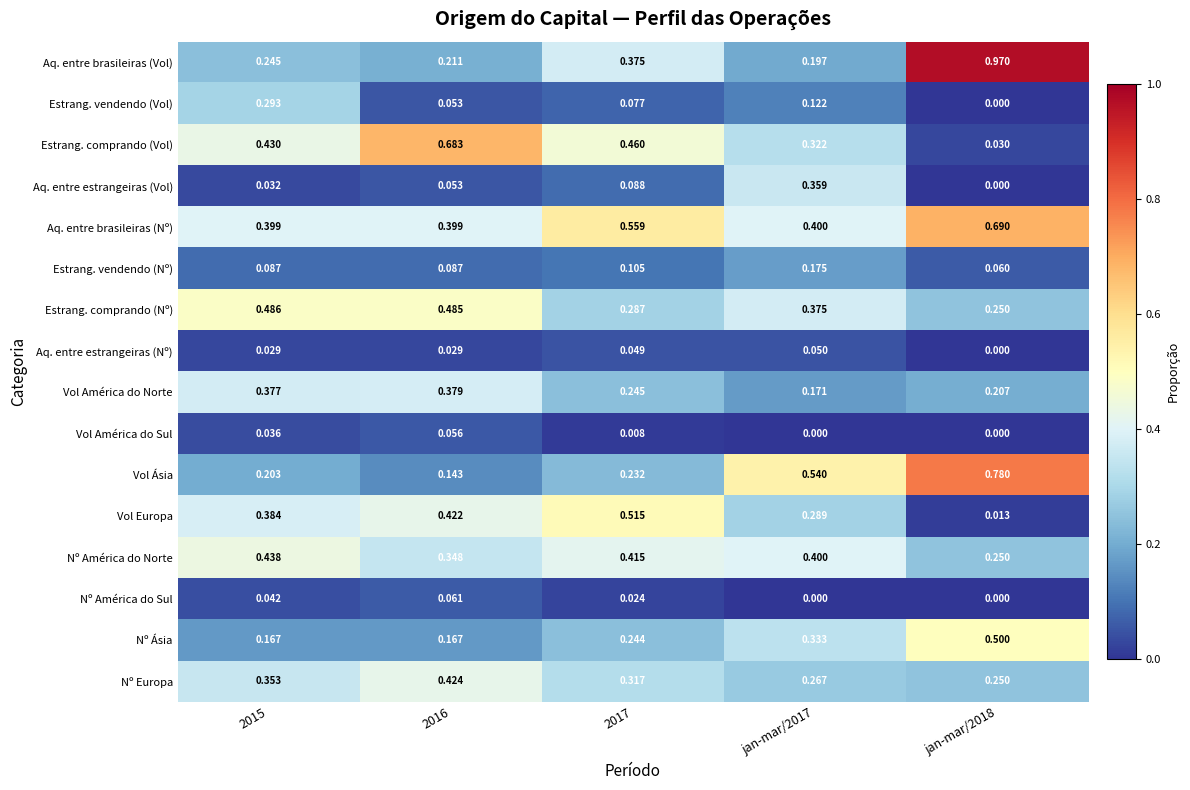

Which series changed the most between 2015 and jan-mar/2017?

Vol Ásia